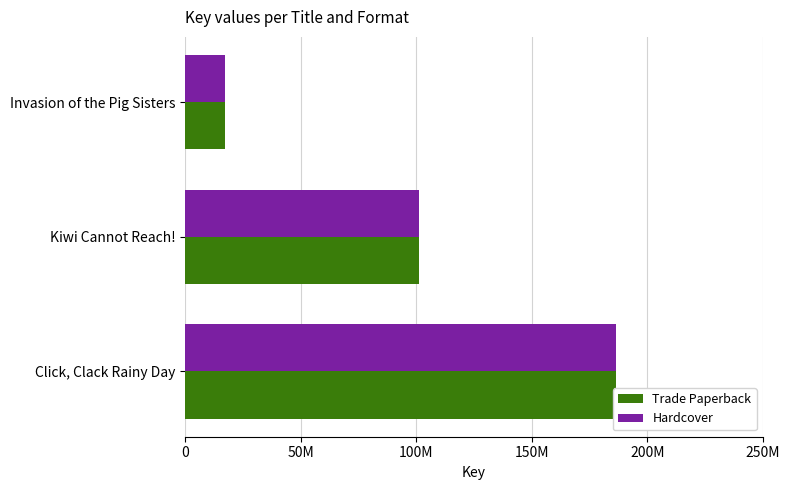

Which series has the largest total across all categories?

Trade Paperback